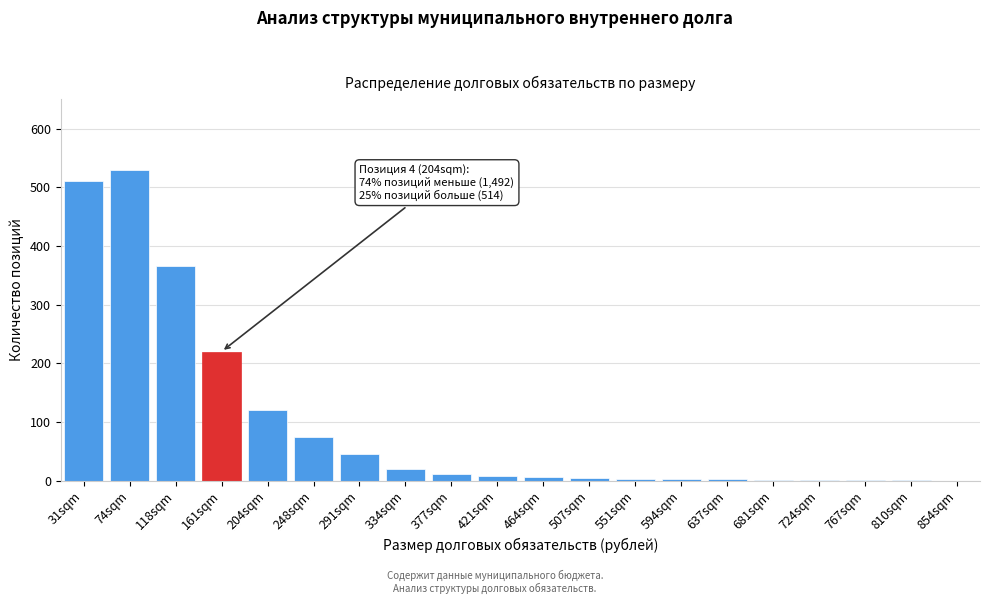

What is the sum of all values?

1926